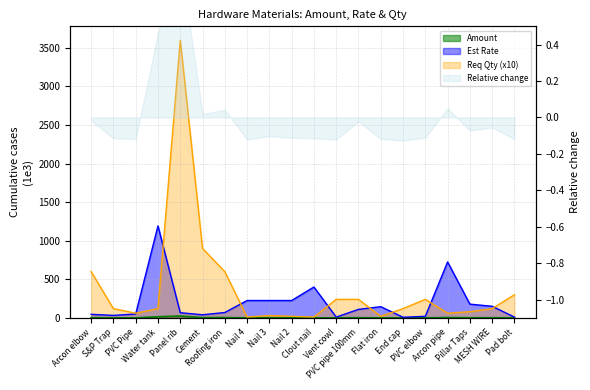

What is the value of the Amount point at the 3rd from the left?

0.3